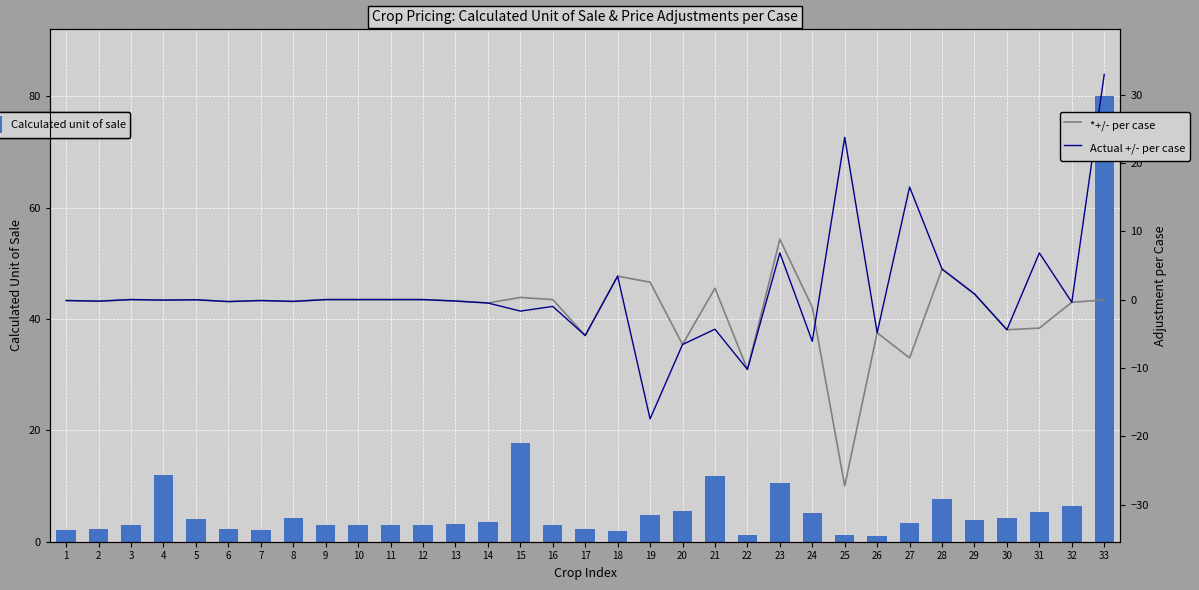

Is it true that Calculated unit of sale equals 48.3 at 33?

False